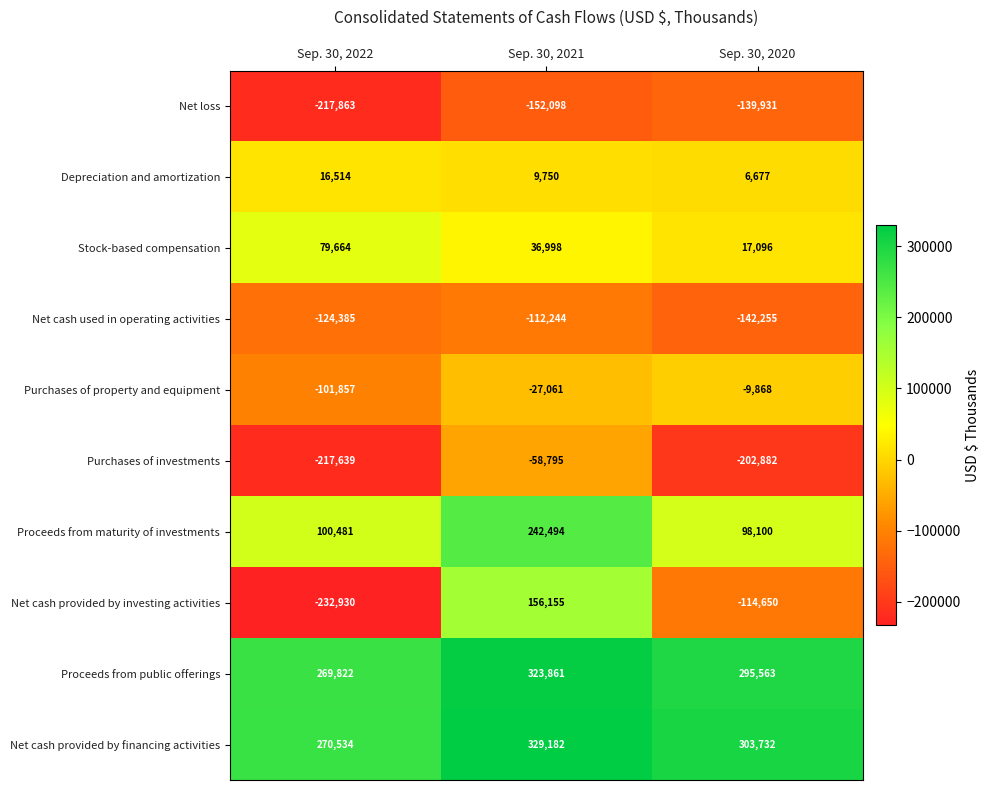

Rank the categories by Depreciation and amortization value from lowest to highest.

Sep. 30, 2020, Sep. 30, 2021, Sep. 30, 2022